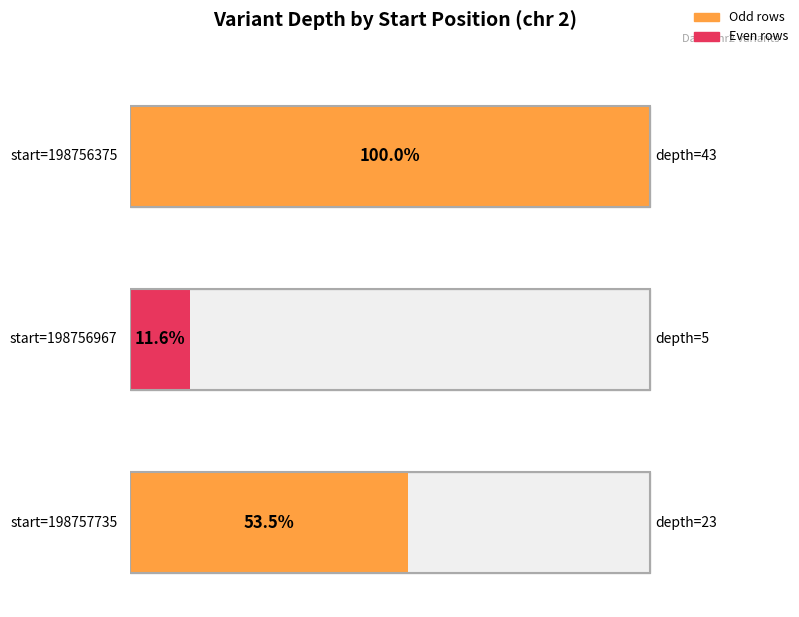

How many values are between 5 and 43?

3